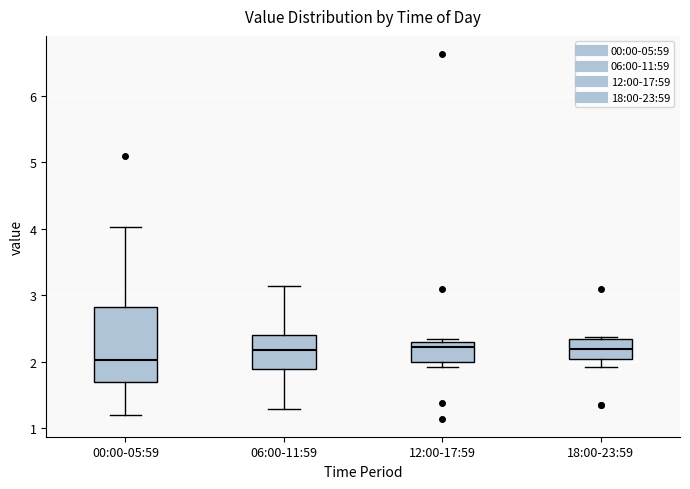

Comparing the boxes themselves (not the whiskers), which one is the tallest?

00:00-05:59